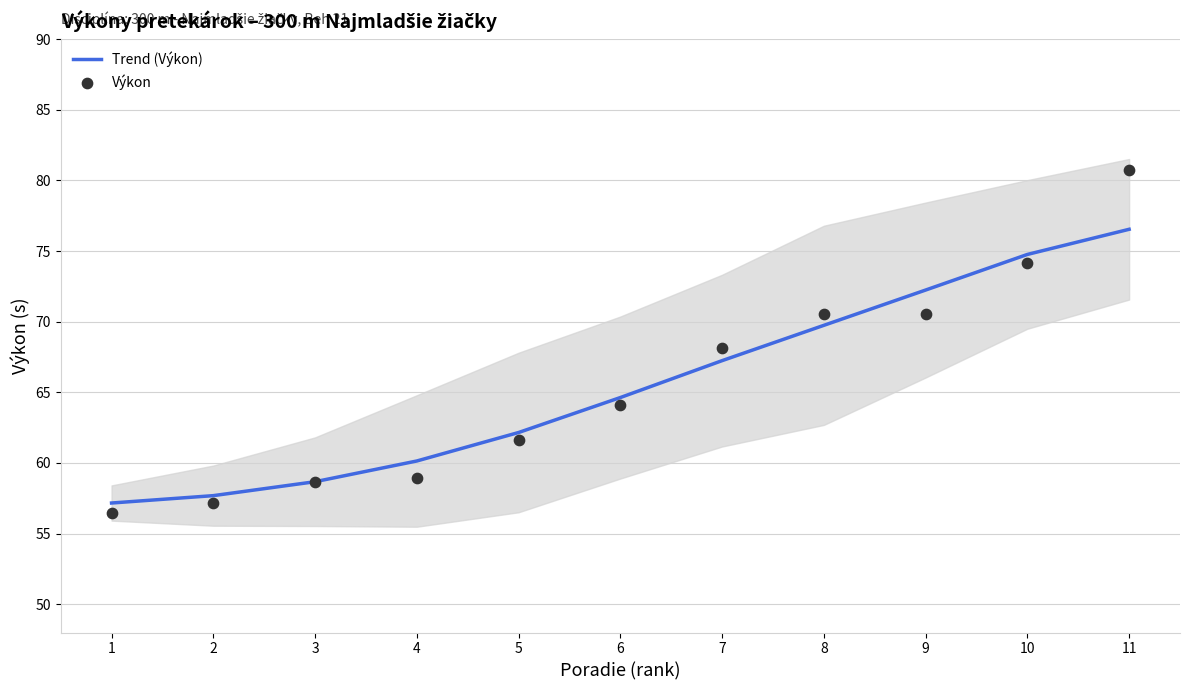

What is the total value across all series at 4?

119.1